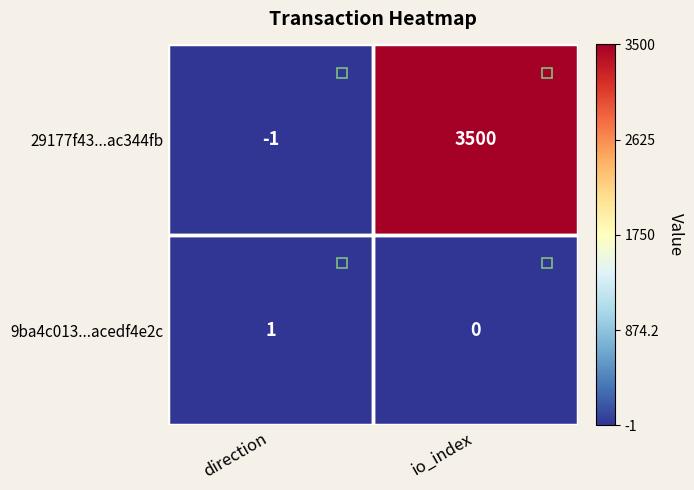

At which category does the chart reach its minimum across all series?

direction